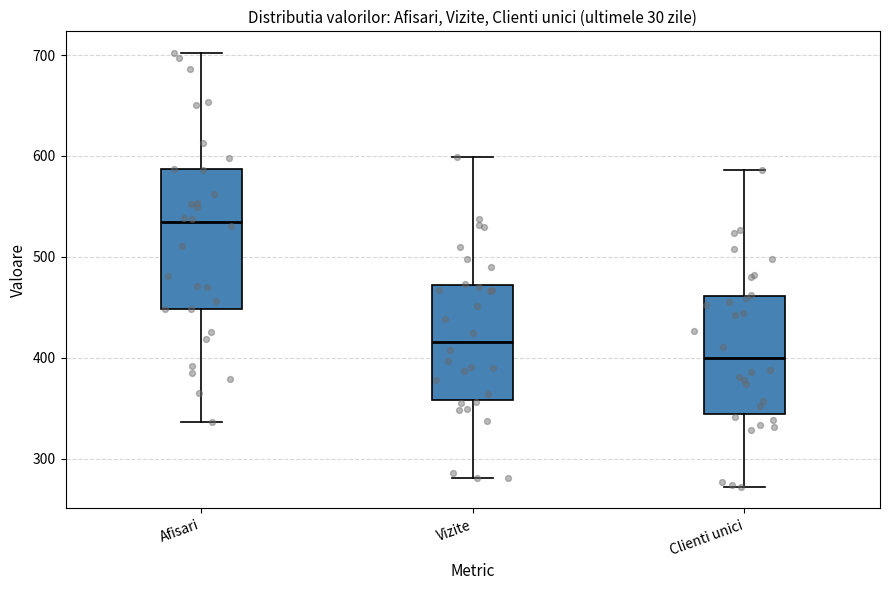

Reading left to right, read every box against the y-axis: the position of its median line, the range the box covers, and the ends of its whiskers. The values are not printed on the chart, so give them approximately, as read against the axis.

Afisari: median 530, box 450 to 590, whiskers 340 to 700
Vizite: median 420, box 360 to 470, whiskers 280 to 600
Clienti unici: median 400, box 340 to 460, whiskers 270 to 590